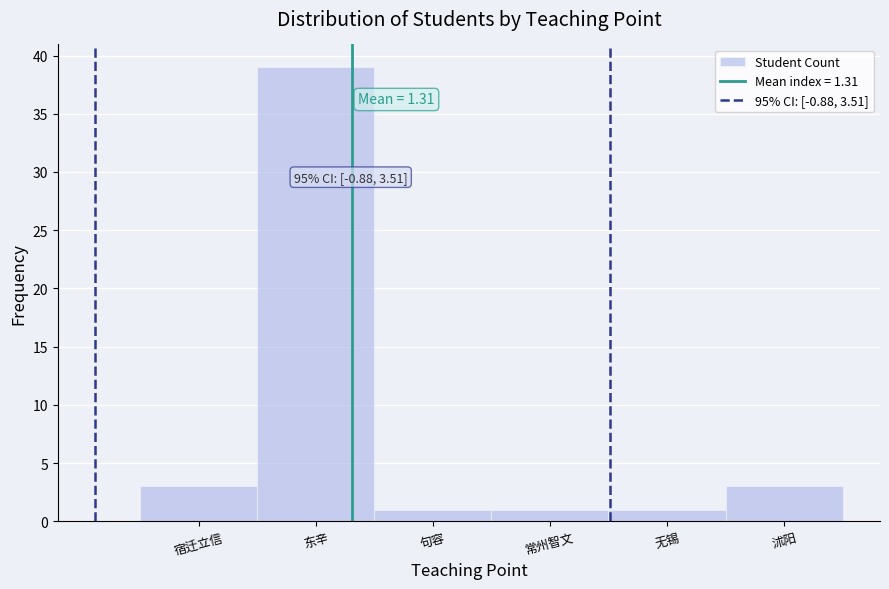

Reading right to left, transcribe all the data shown in this chart.

3	1	1	1	39	3